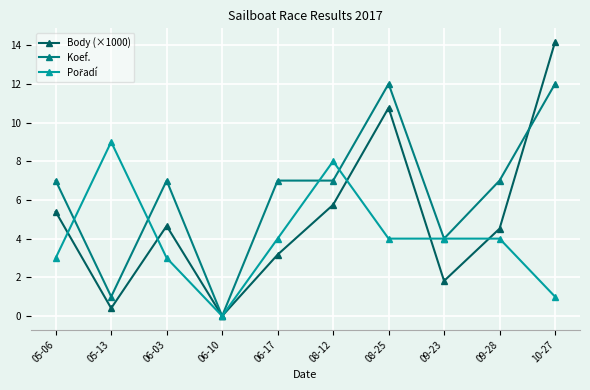

What is the total value across all series at 08-12?

20.7